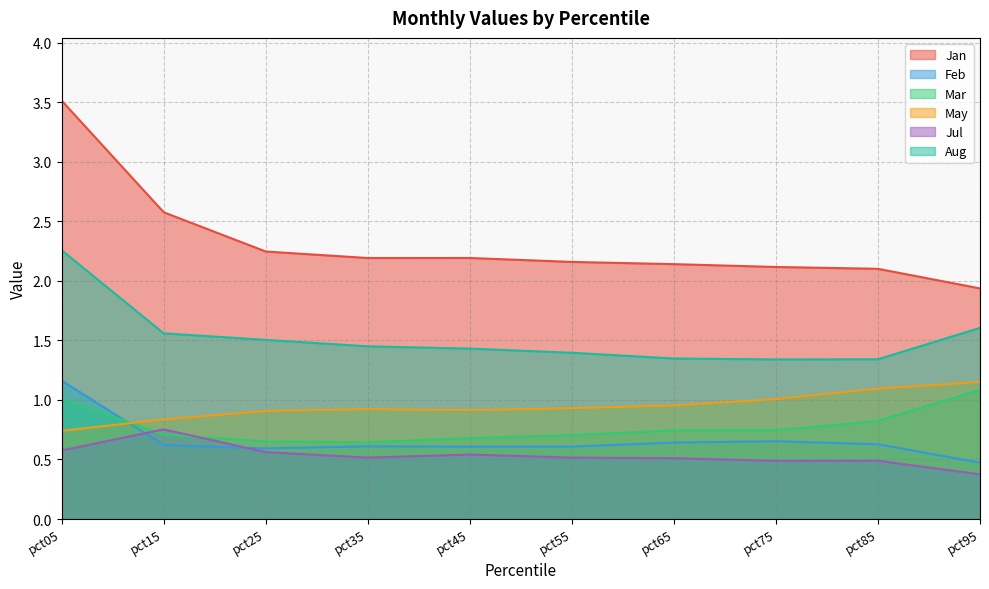

Is it true that Feb equals 0.6 at pct15?

True